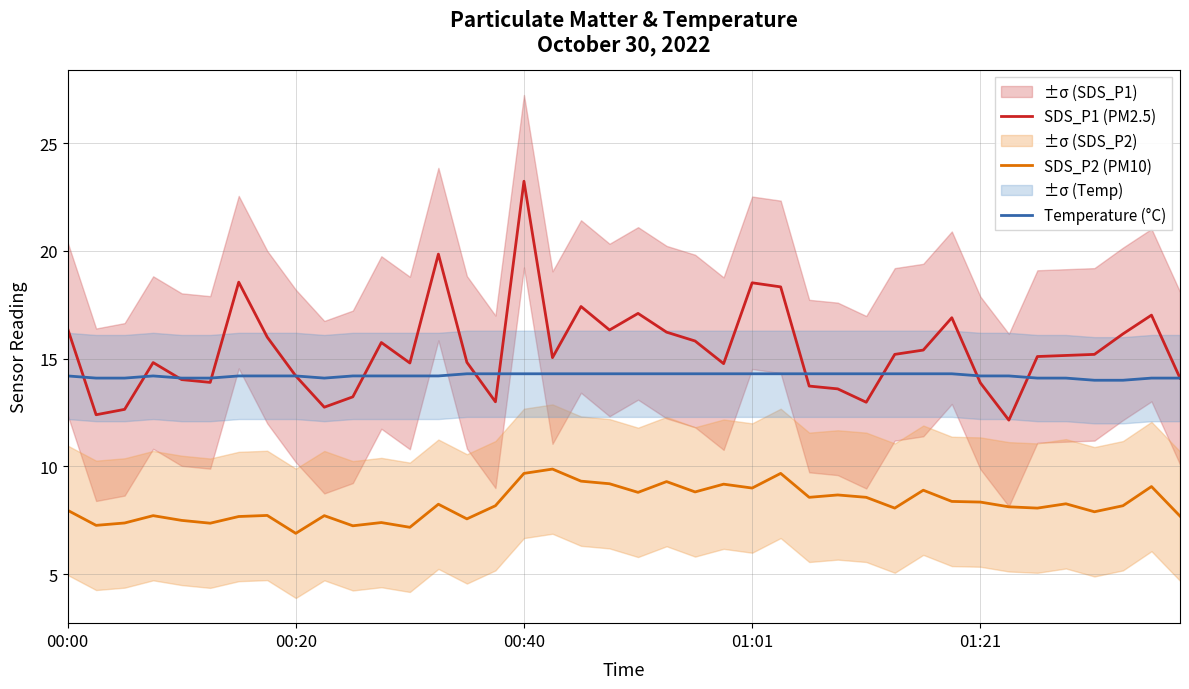

At which label is SDS_P2 (PM10) closest to 8?

00:00